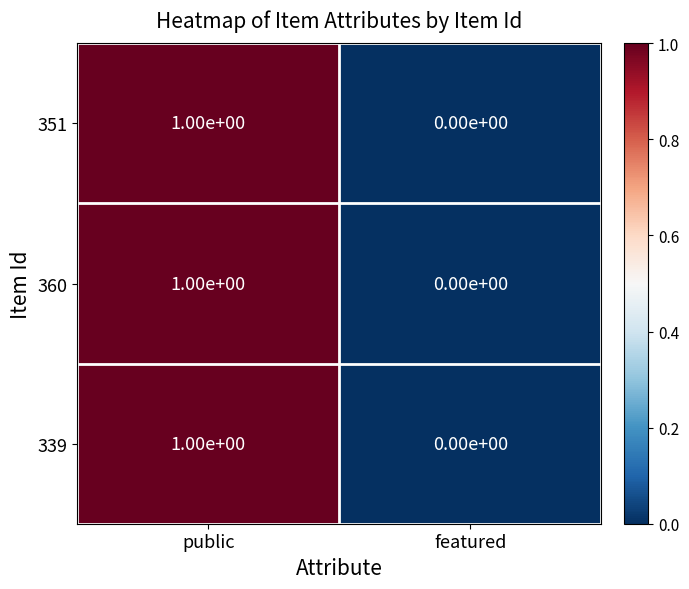

At which label is 339 closest to 0?

featured